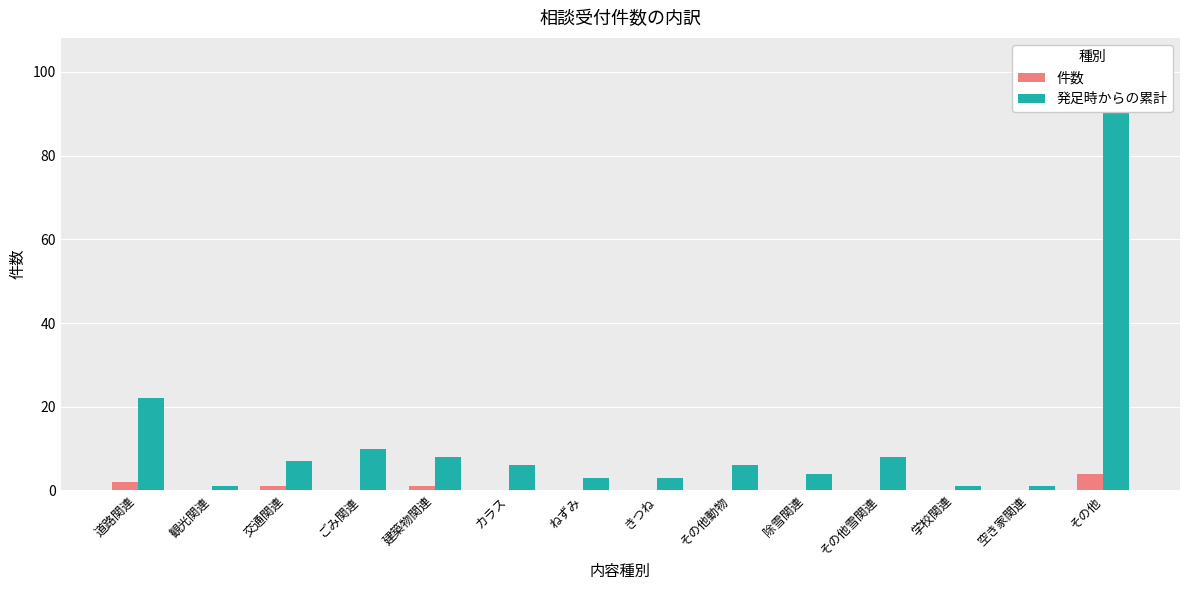

What is the label of the 6th bar from the right?

その他動物